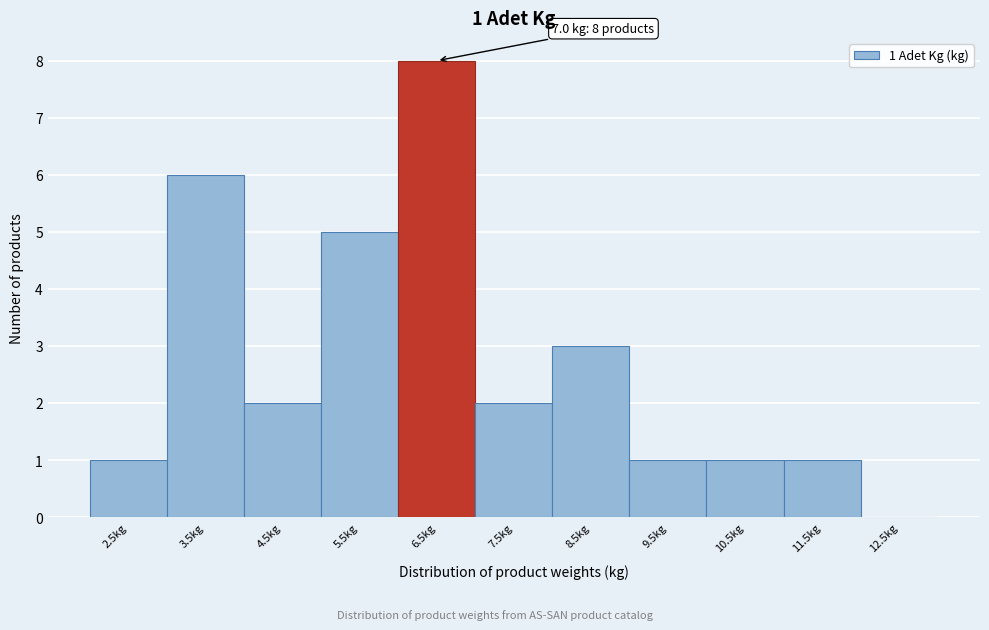

Reading right to left, what are all the values shown in this chart?

12.5kg=0	11.5kg=1	10.5kg=1	9.5kg=1	8.5kg=3	7.5kg=2	6.5kg=8	5.5kg=5	4.5kg=2	3.5kg=6	2.5kg=1